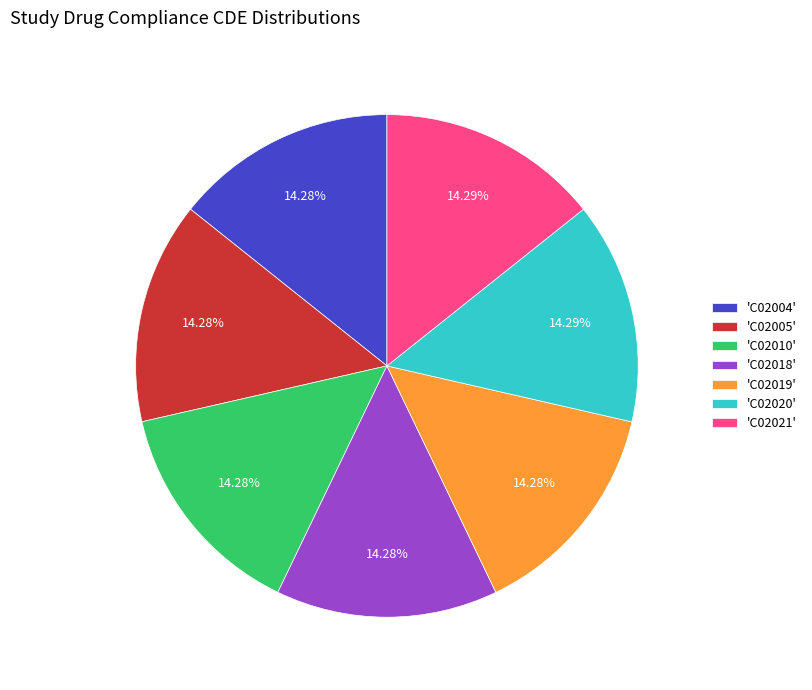

Does any single category account for the majority?

No